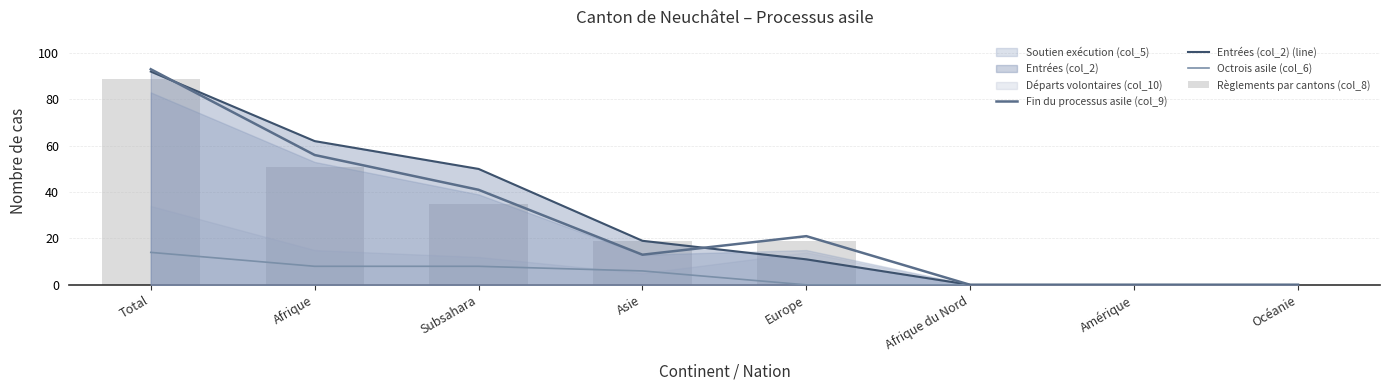

At which category is the sum across all series the highest?

Total